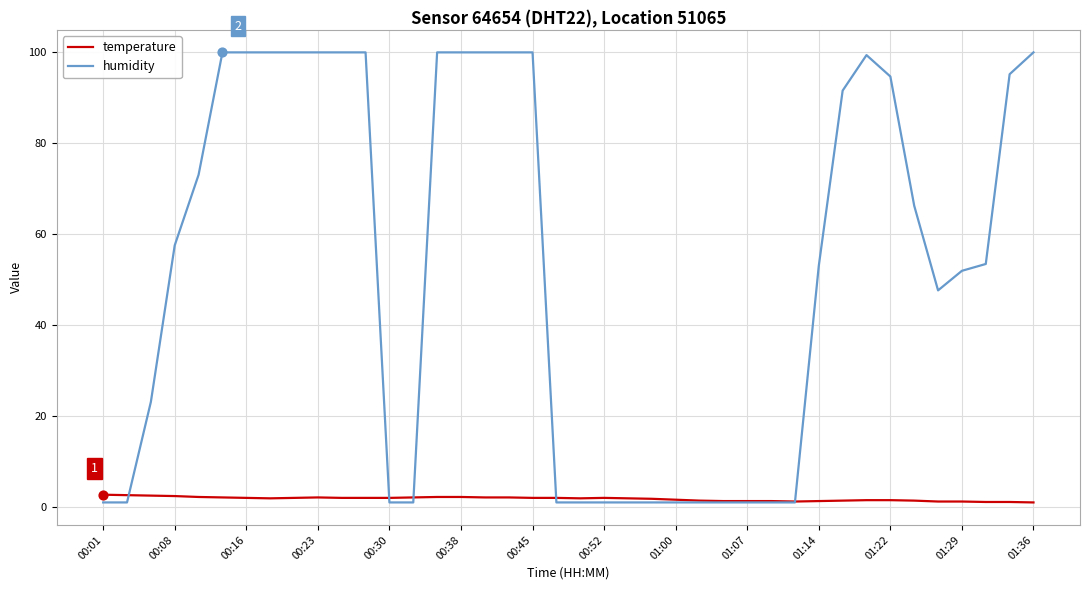

Which series has the largest total across all categories?

humidity